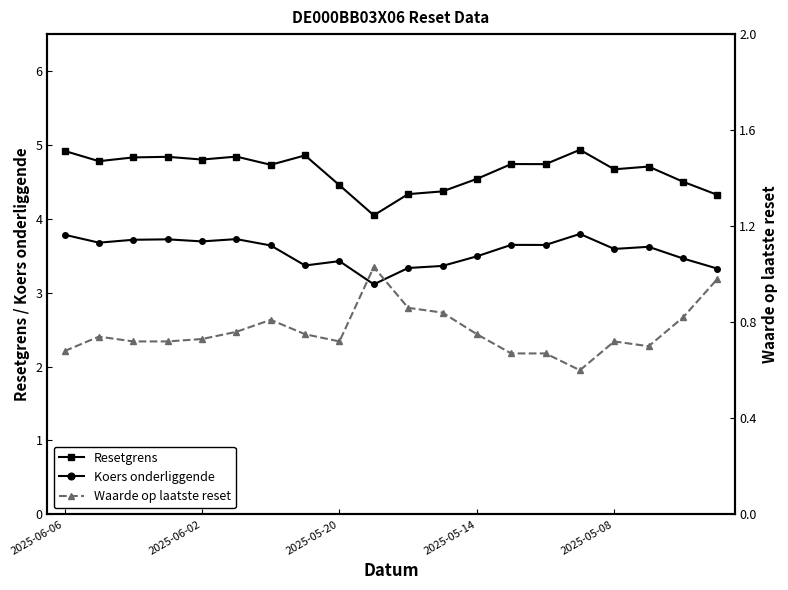

The value of Koers onderliggende at 9 is 3.1. True or false?

True